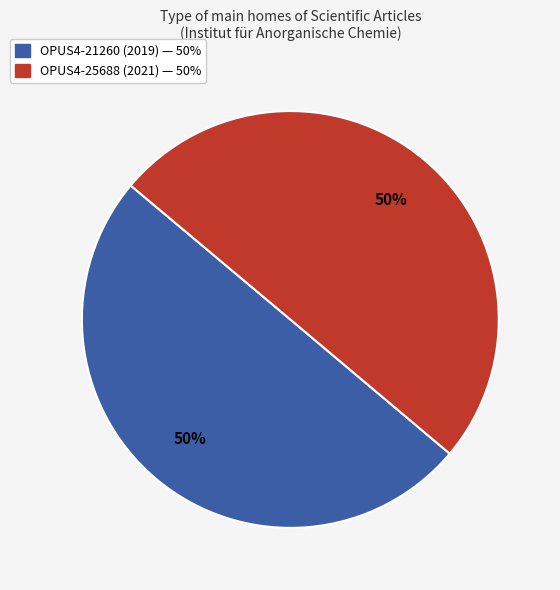

To the nearest percent, what percentage of the pie is OPUS4-25688 (2021)?

50%